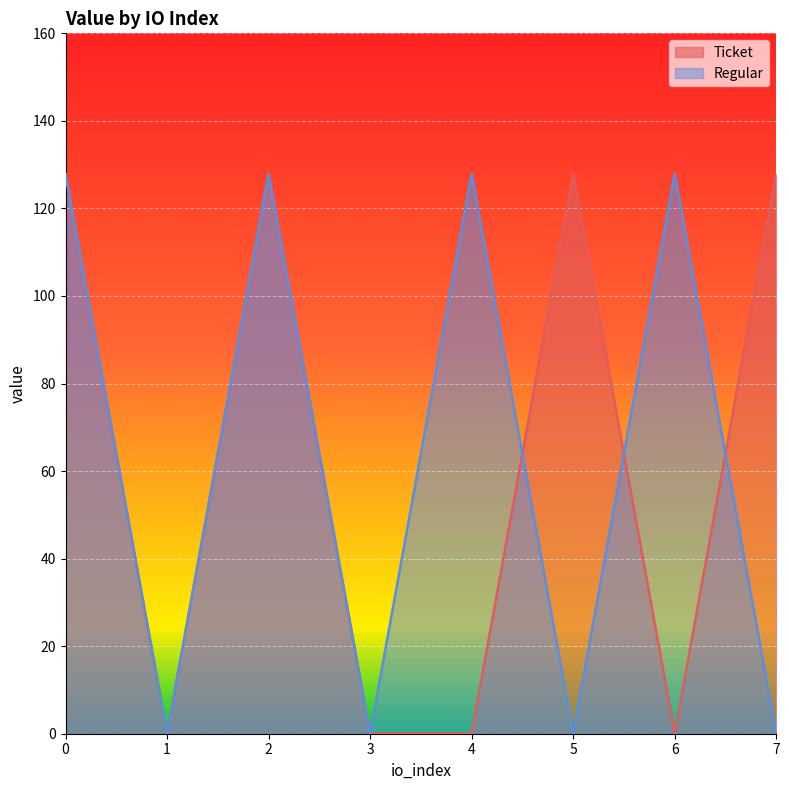

What is the average value of the Regular series?

64.0